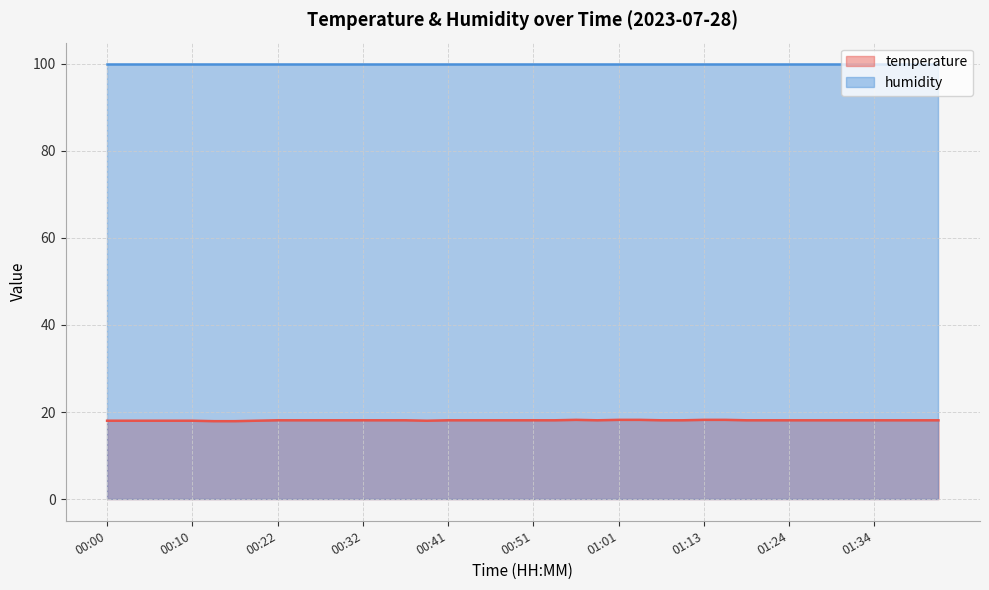

What is the difference between the maximum and minimum values?

0.3